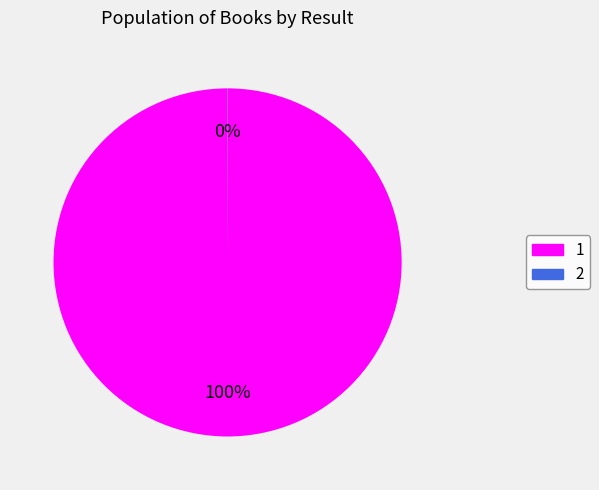

To the nearest percent, what portion does 1 represent?

100%